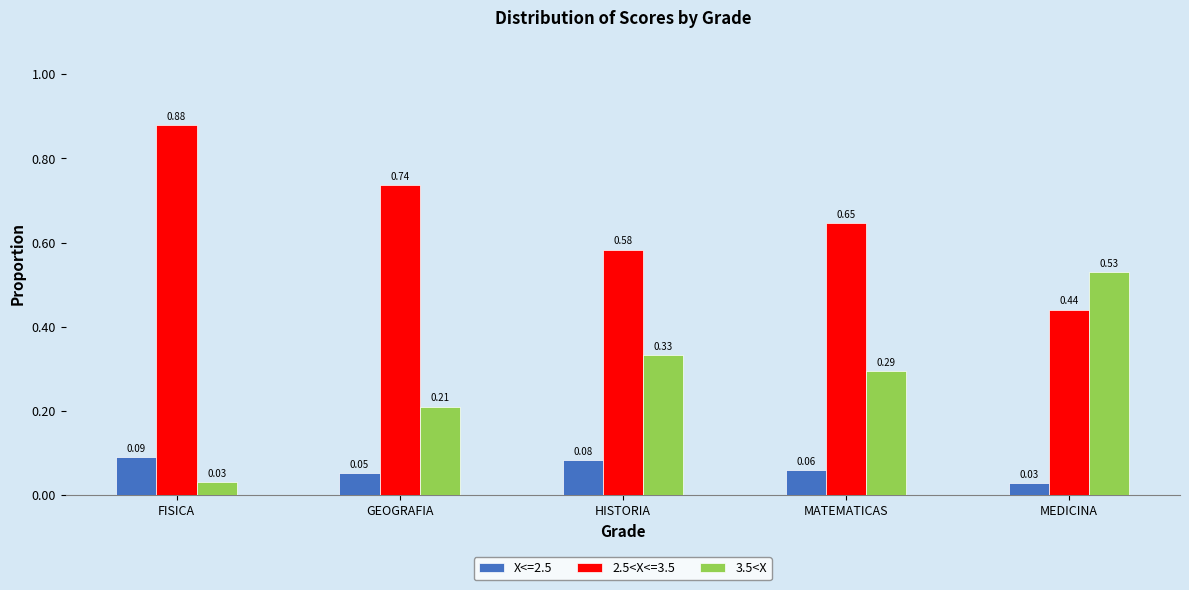

What is the label of the 1st bar from the right?

MEDICINA